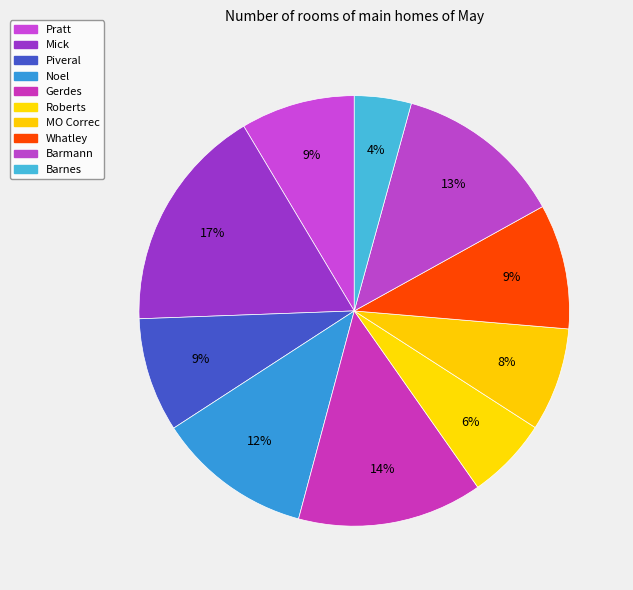

To the nearest percent, what is the combined percentage of Pratt and Mick?

26%